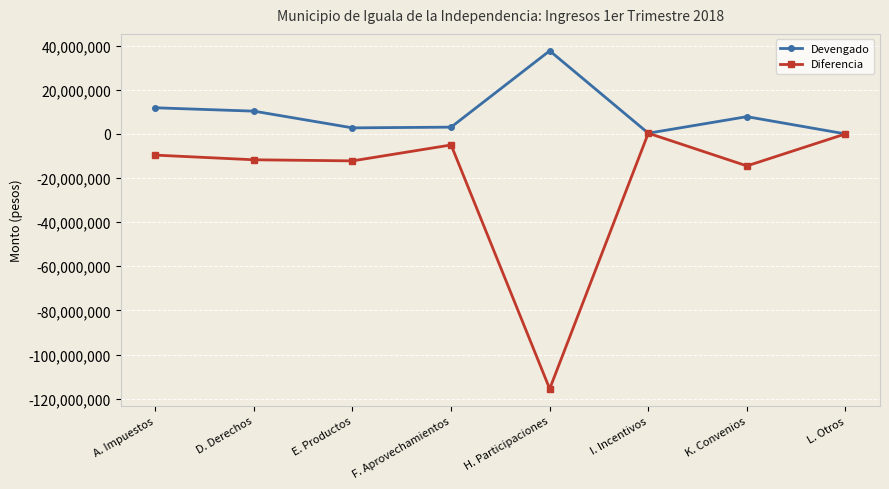

List the series in order of their overall mean, lowest first.

Diferencia, Devengado